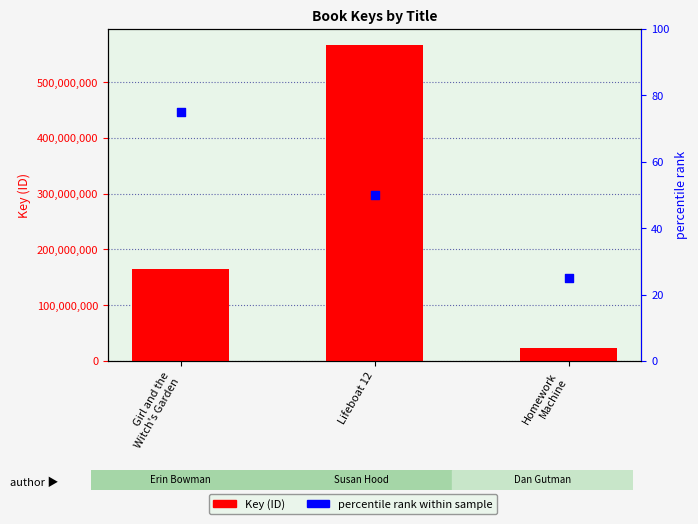

At how many categories does at least one series exceed 349902874?

1